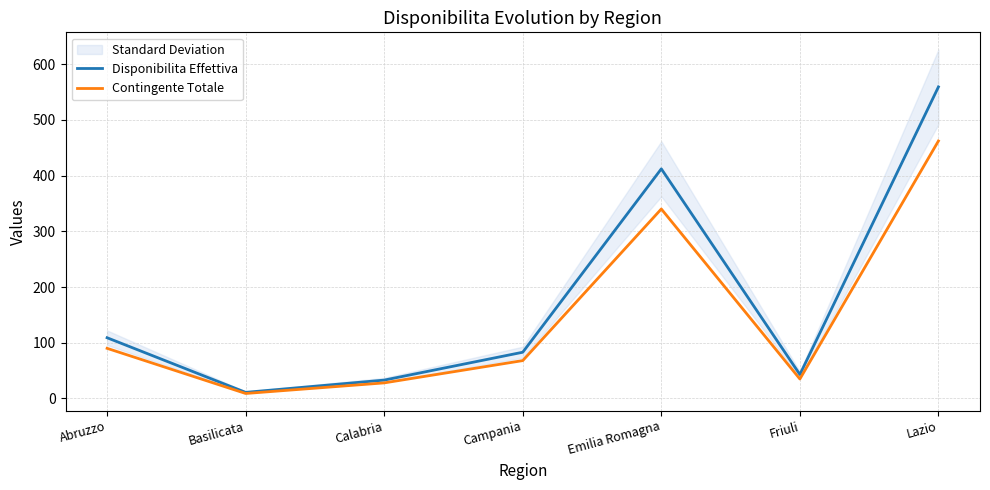

What is the sum of all Contingente Totale values?

1032